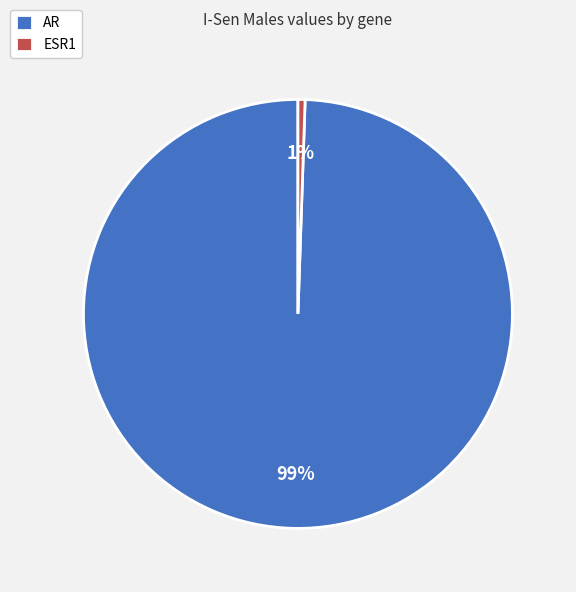

Which has a higher value, ESR1 or AR?

AR